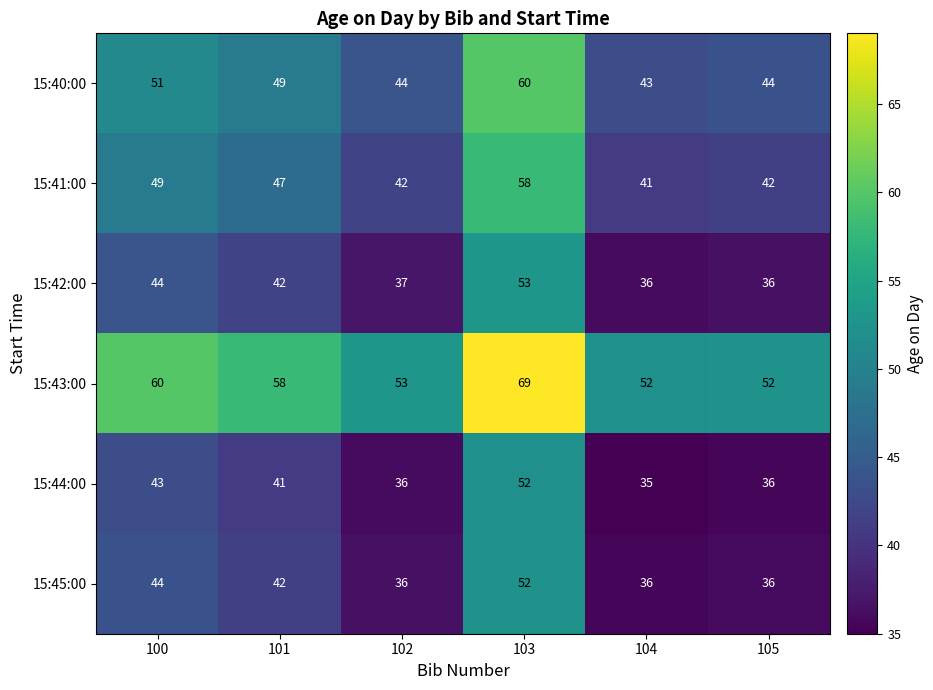

Is the value of 15:41:00 at 104 greater than the value of 15:40:00 at 101?

No